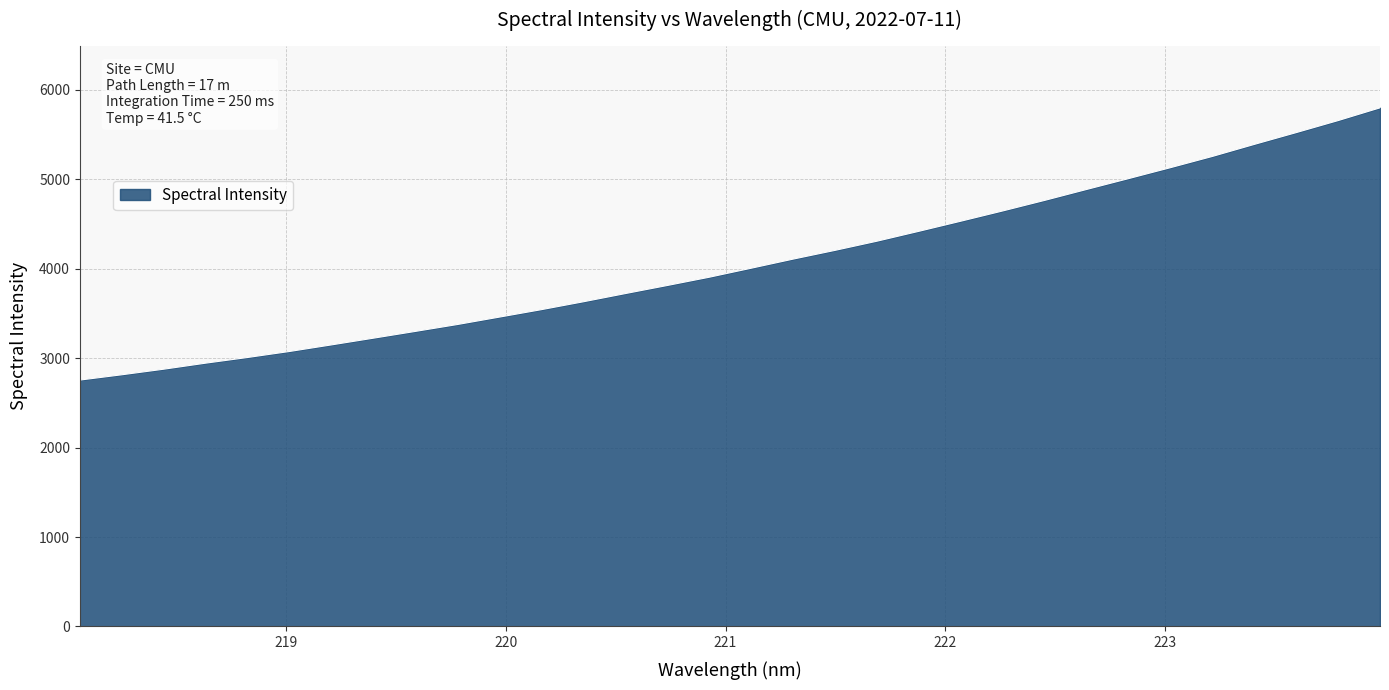

What is the sum of all values?

130219.8